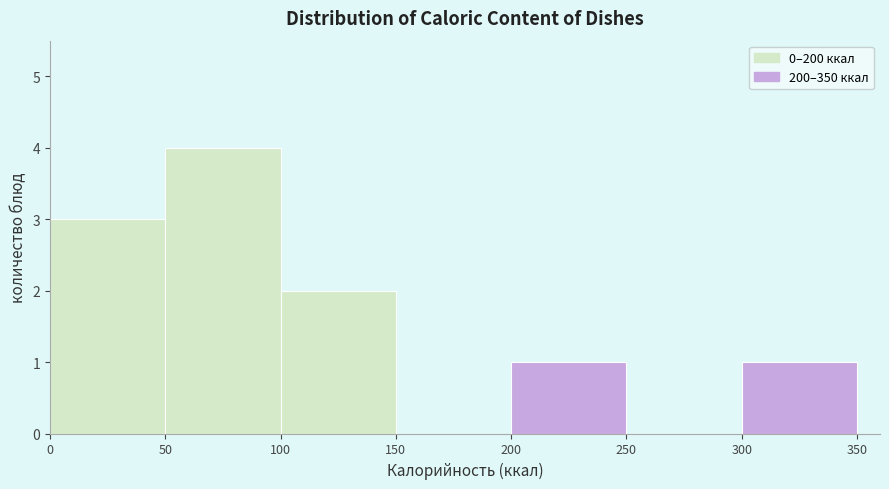

What is the height of the bar covering 0 to 50 on the x-axis? The values are not printed on the chart, so give them approximately, as read against the axis.

3